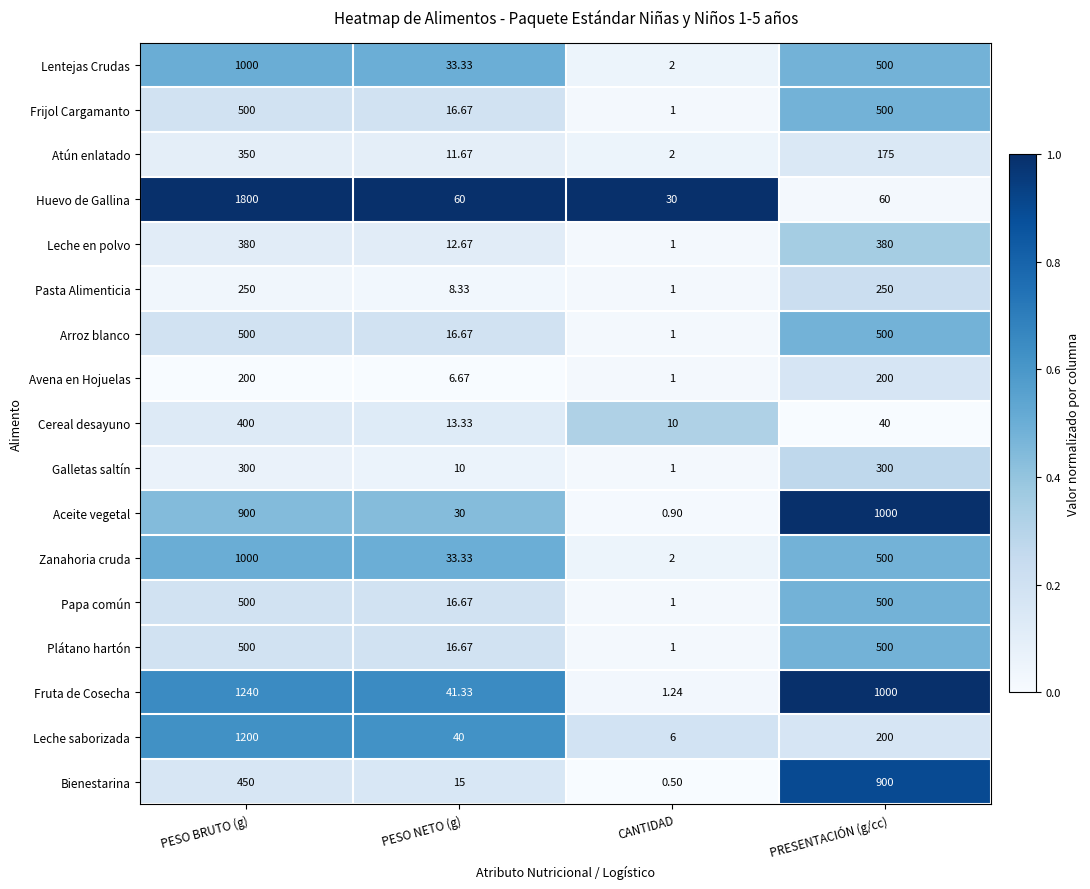

Rank the categories by Zanahoria cruda value from highest to lowest.

PESO BRUTO (g), PRESENTACIÓN (g/cc), PESO NETO (g), CANTIDAD